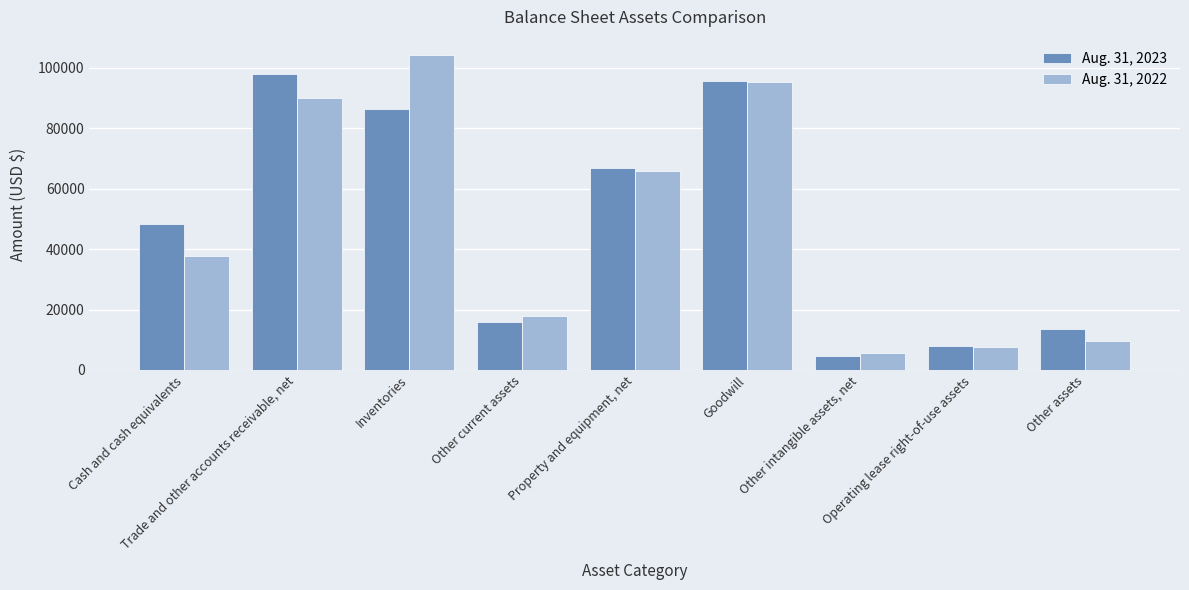

Rank the categories by Aug. 31, 2022 value from highest to lowest.

Inventories, Goodwill, Trade and other accounts receivable, net, Property and equipment, net, Cash and cash equivalents, Other current assets, Other assets, Operating lease right-of-use assets, Other intangible assets, net